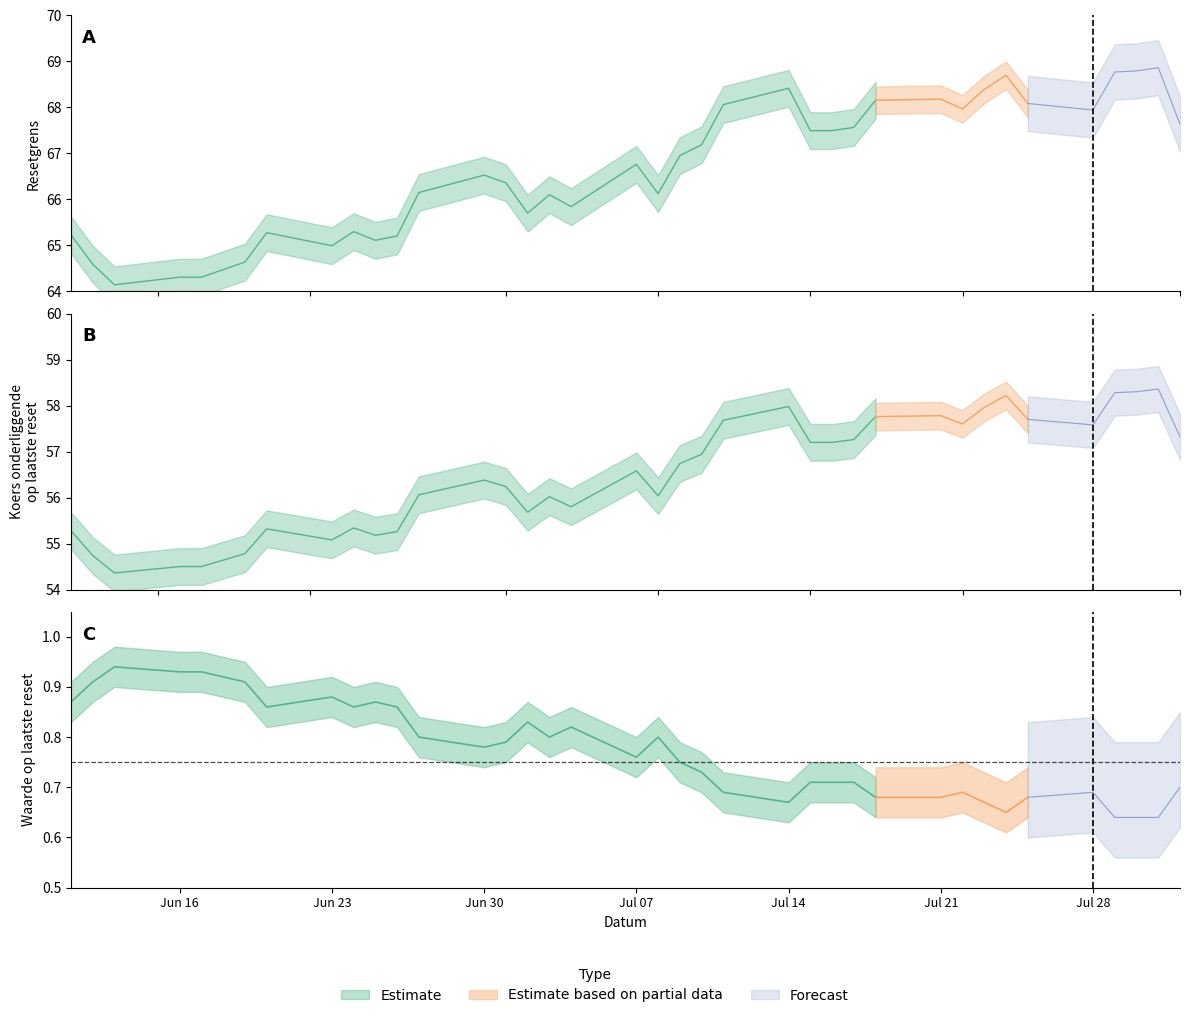

Which series has the largest range (max minus min)?

Resetgrens